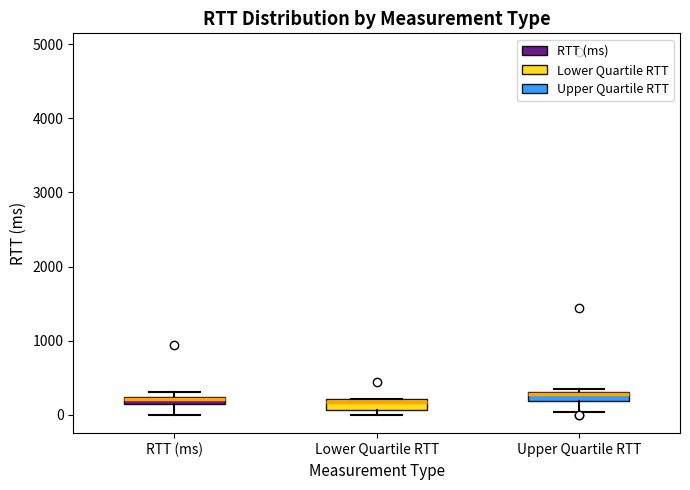

Where does the lower whisker of the box for Upper Quartile RTT end on the y-axis? The values are not printed on the chart, so give them approximately, as read against the axis.

0